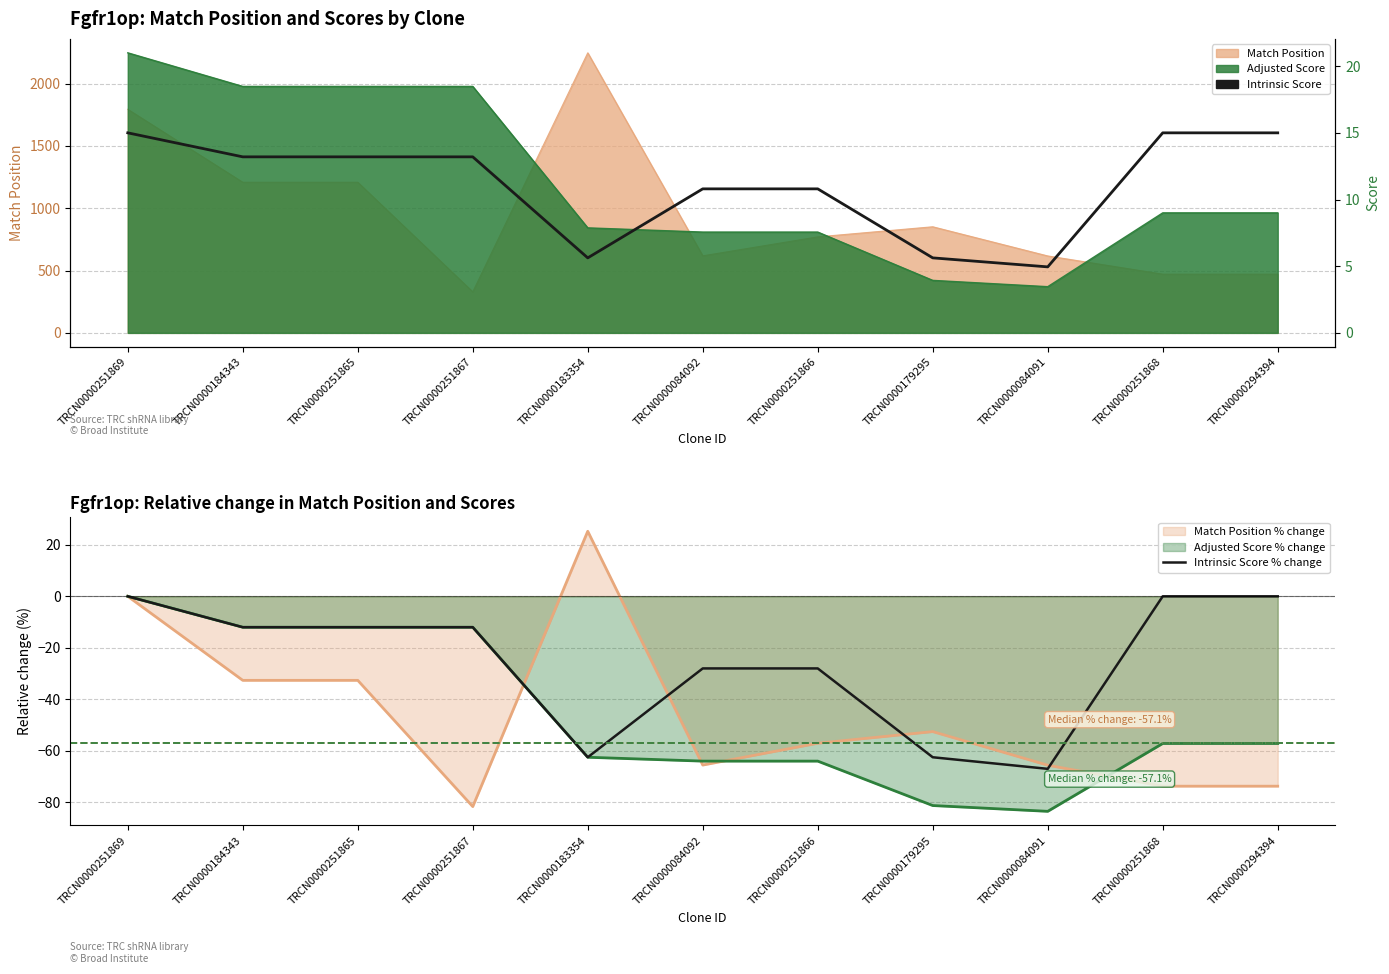

At which label does Intrinsic Score % change first exceed -12?

TRCN0000251869